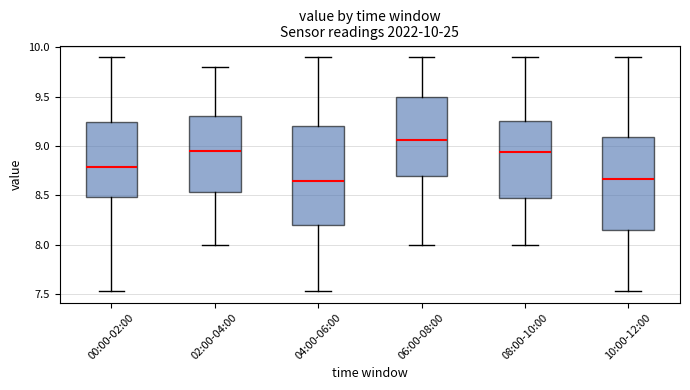

Which box has the highest median line?

06:00-08:00